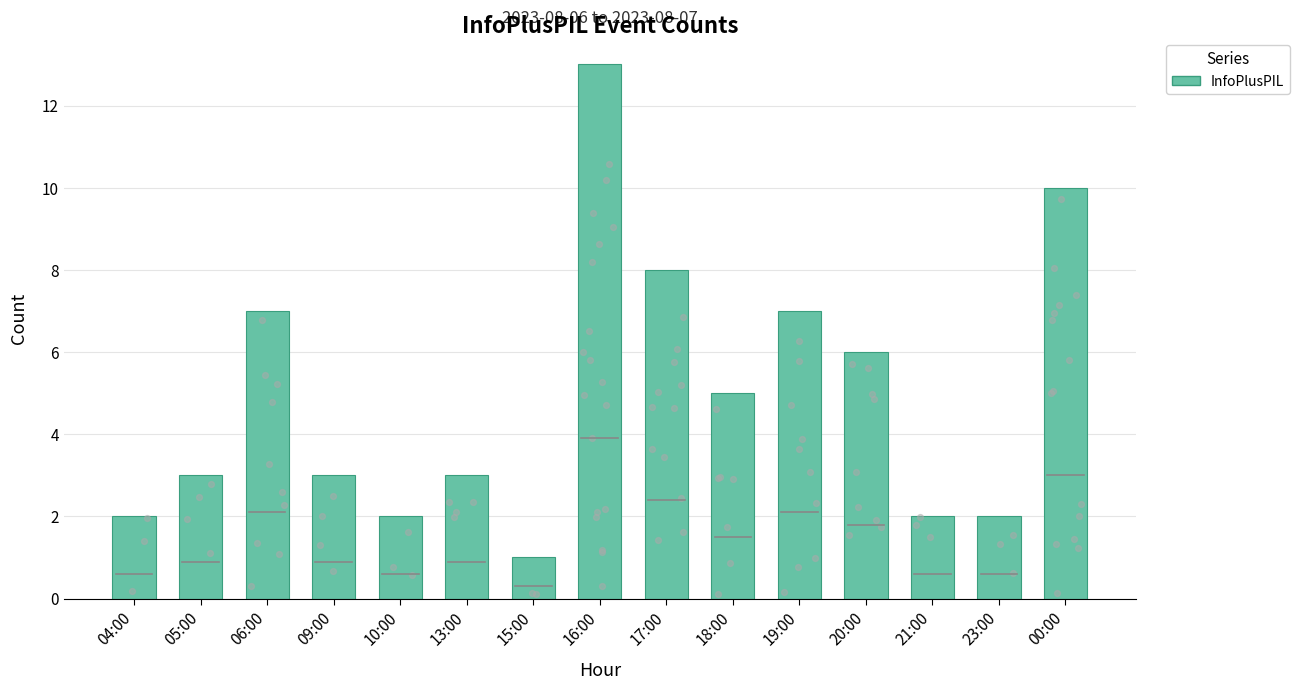

Which has a higher value, 21:00 or 15:00?

21:00